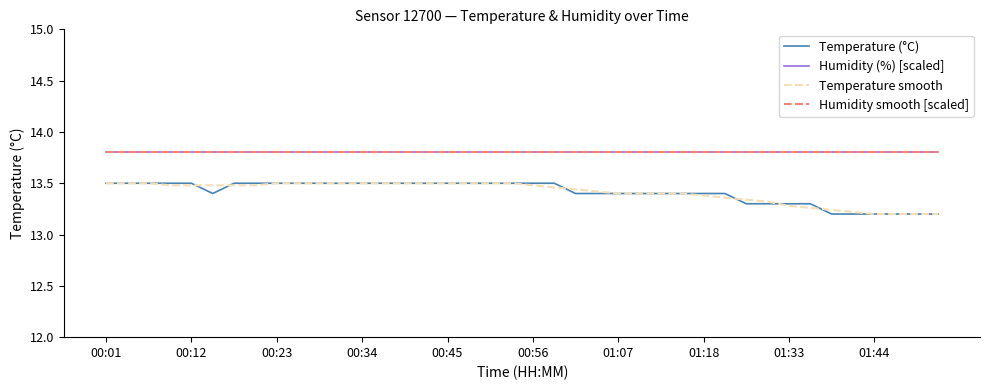

Is this an area chart (filled region under the line)?

No